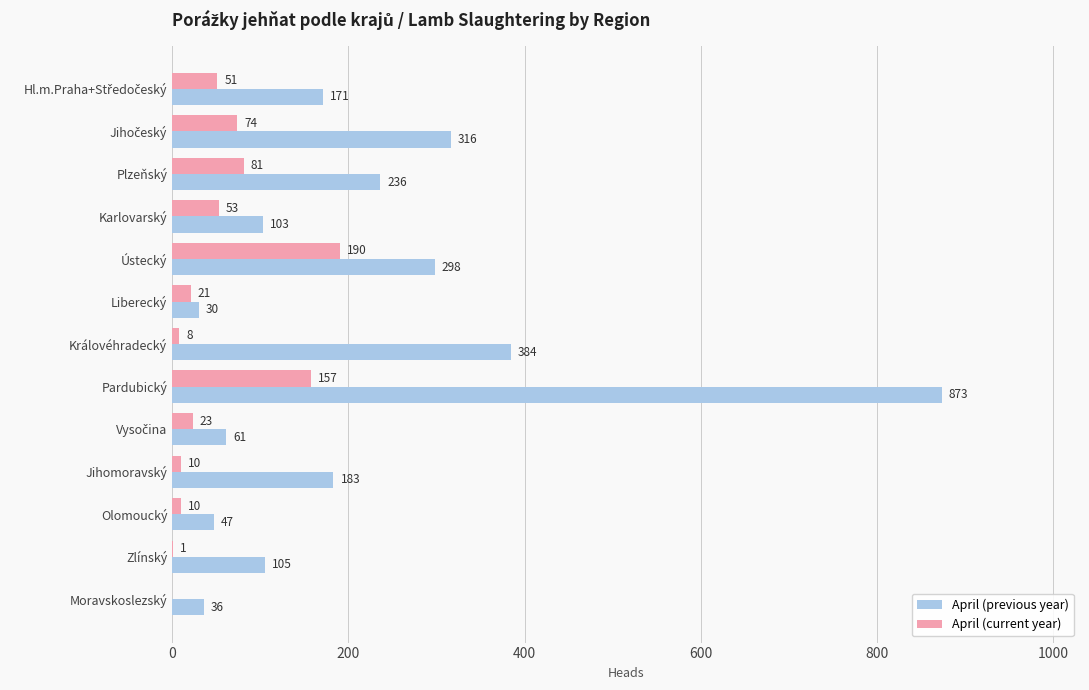

Which series has the largest total across all categories?

April (previous year)